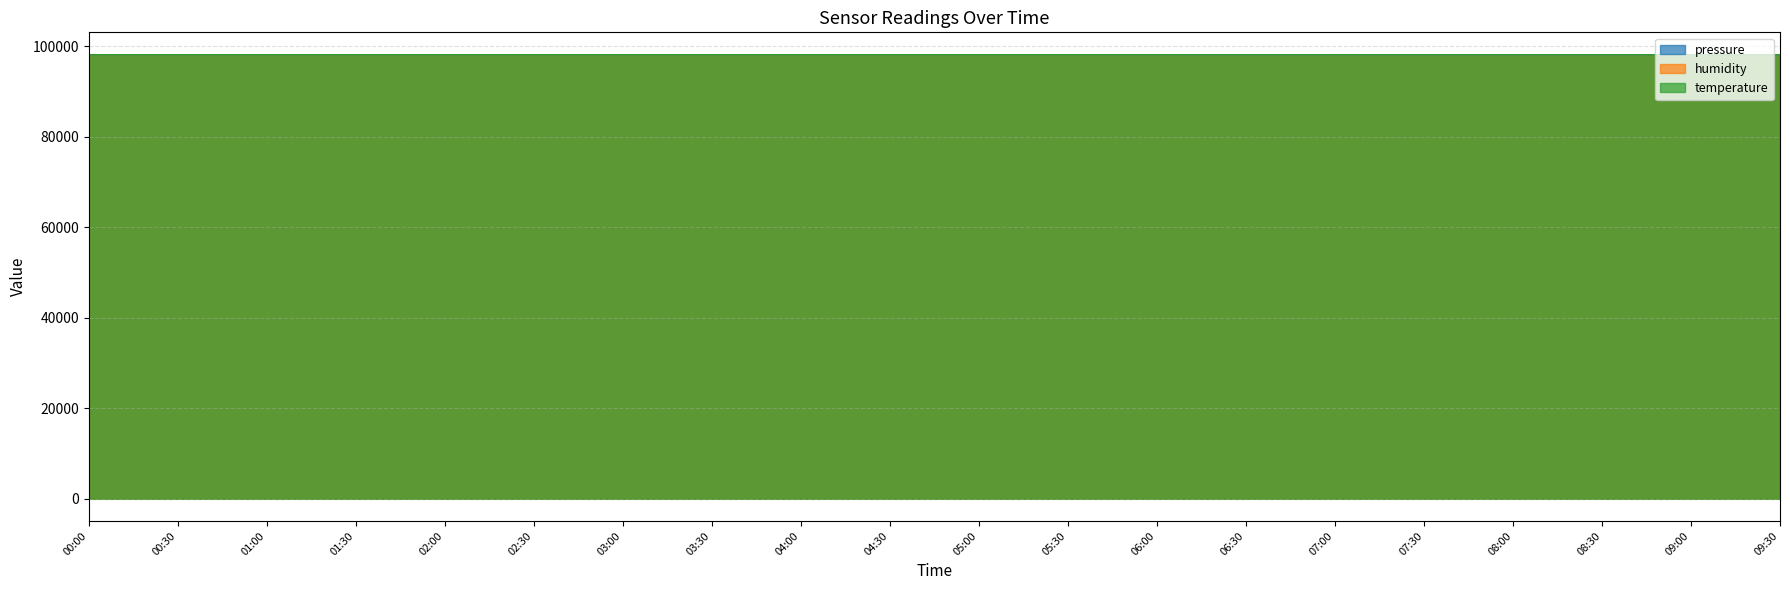

Between 03:30 and 06:30, which is larger?

03:30